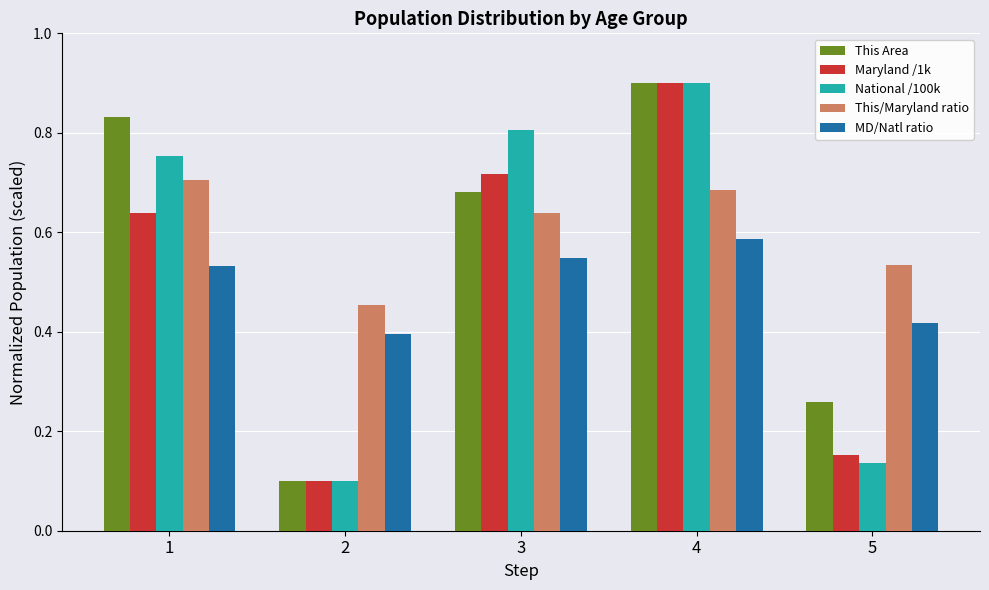

Are the bars horizontal?

No